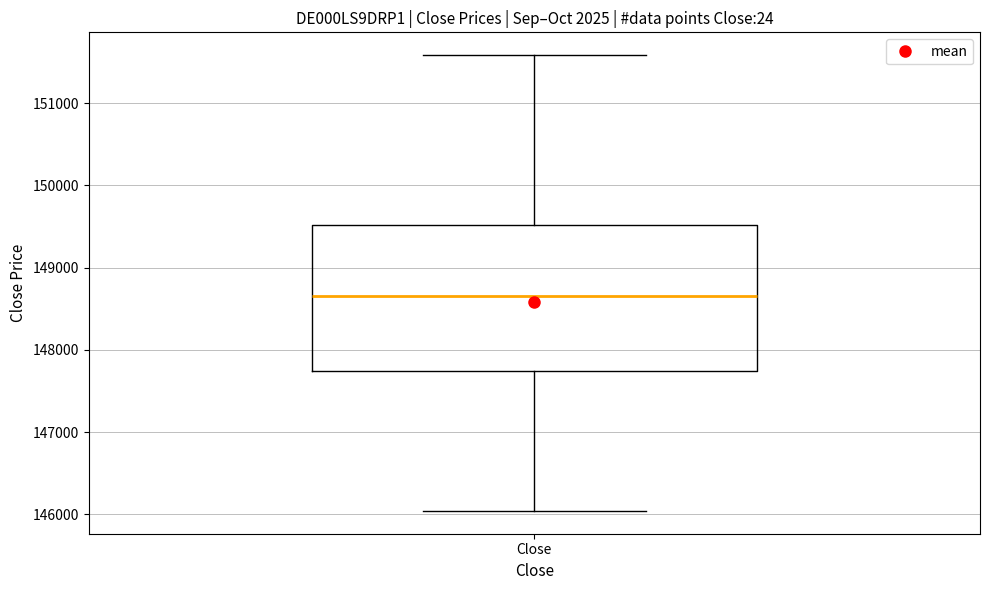

Read this box plot against the y-axis: the position of the median line, the range covered by the box, and the ends of both whiskers. The values are not printed on the chart, so give them approximately, as read against the axis.

median 148700, box 147700 to 149500, whiskers 146000 to 151600